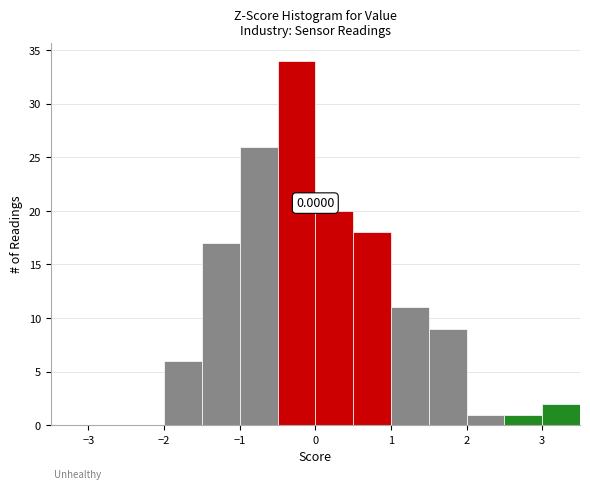

Which range on the x-axis has the tallest bar?

-0.5 to 0.0